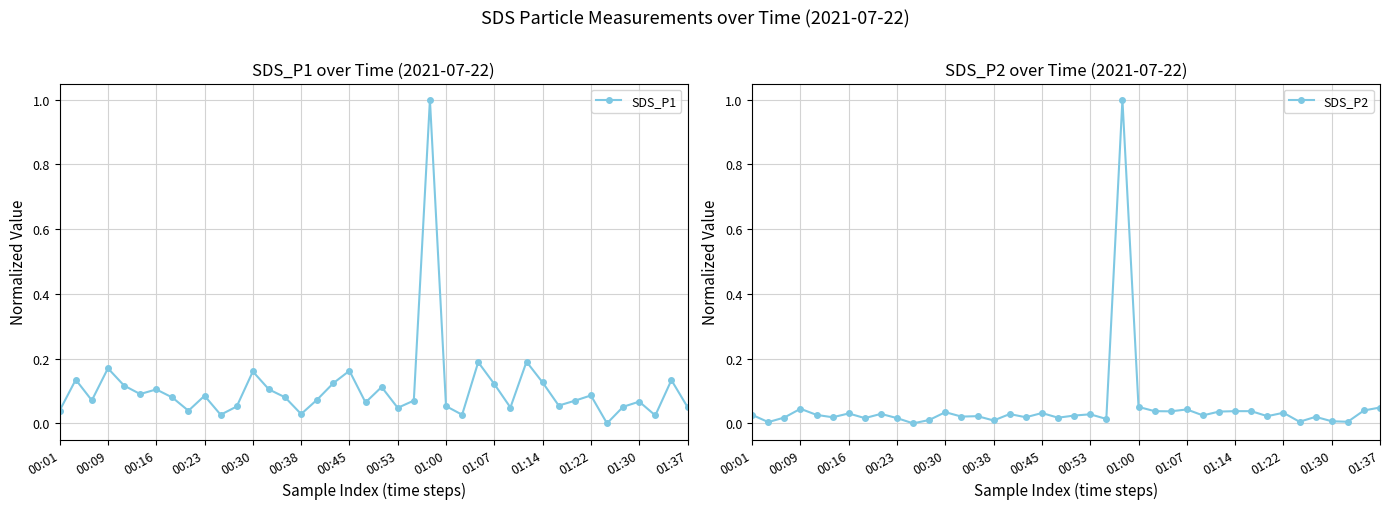

Which series has the largest range (max minus min)?

SDS_P1